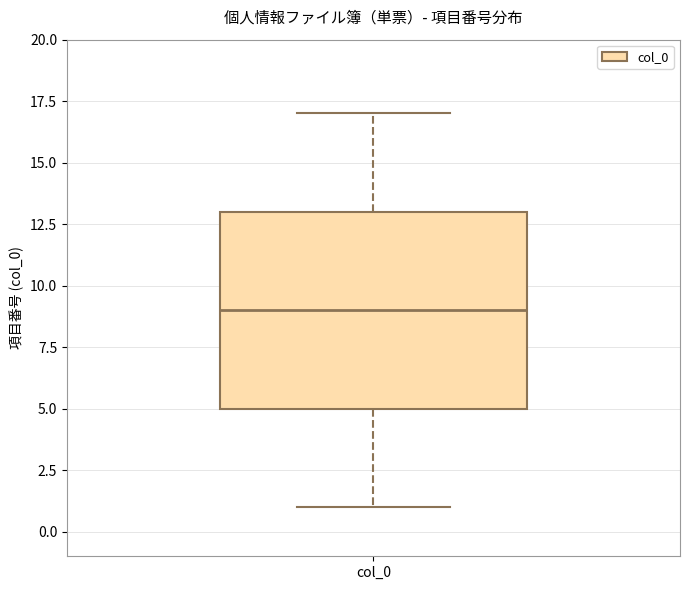

Read this box plot against the y-axis: the position of the median line, the range covered by the box, and the ends of both whiskers. The values are not printed on the chart, so give them approximately, as read against the axis.

median 9, box 5 to 13, whiskers 1 to 17